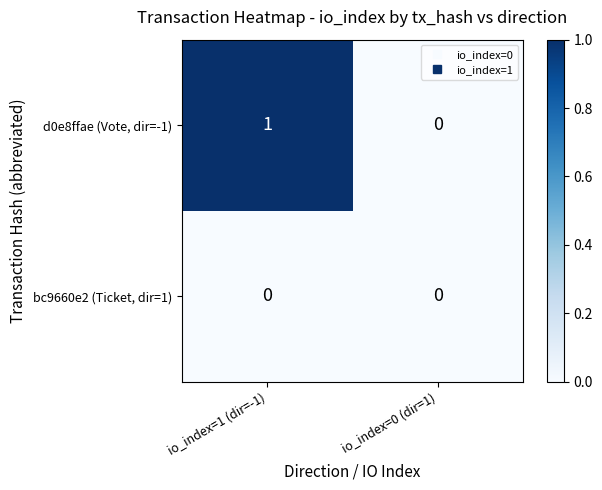

True or false: d0e8ffae (Vote, dir=-1) has a value of 0 at io_index=0 (dir=1).

True